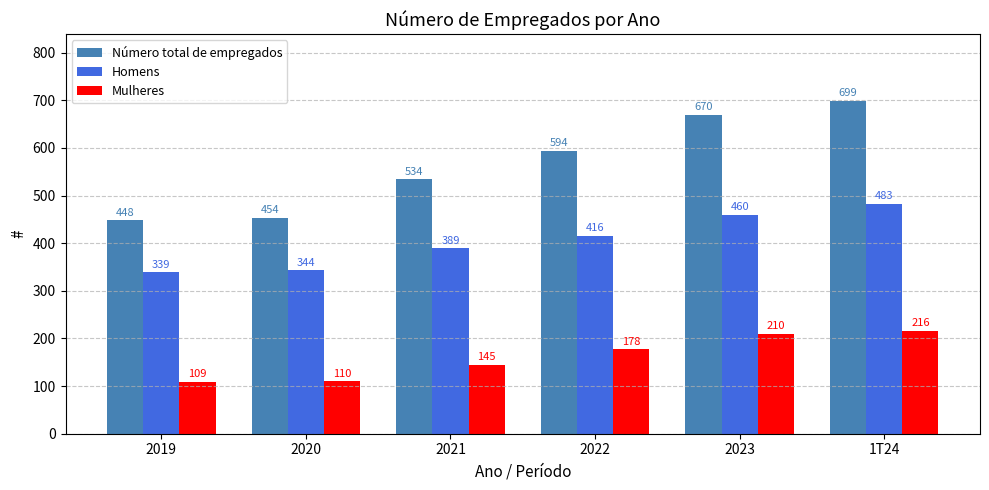

At which label does Mulheres reach its peak?

1T24